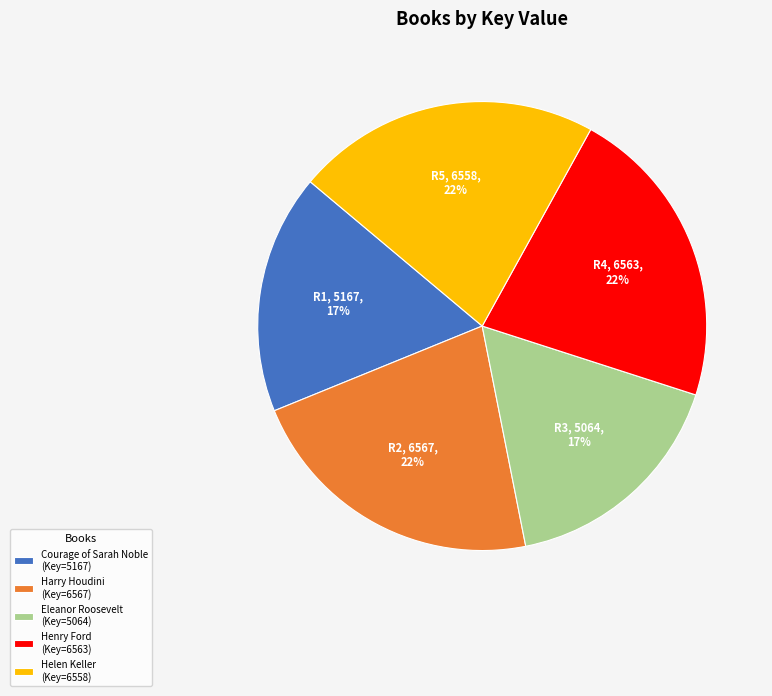

How many segments does this pie chart have?

5